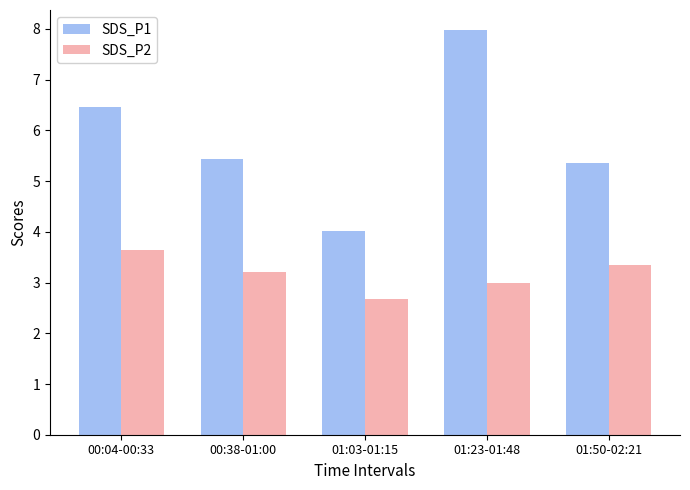

Rank the series by their average value, from highest to lowest.

SDS_P1, SDS_P2